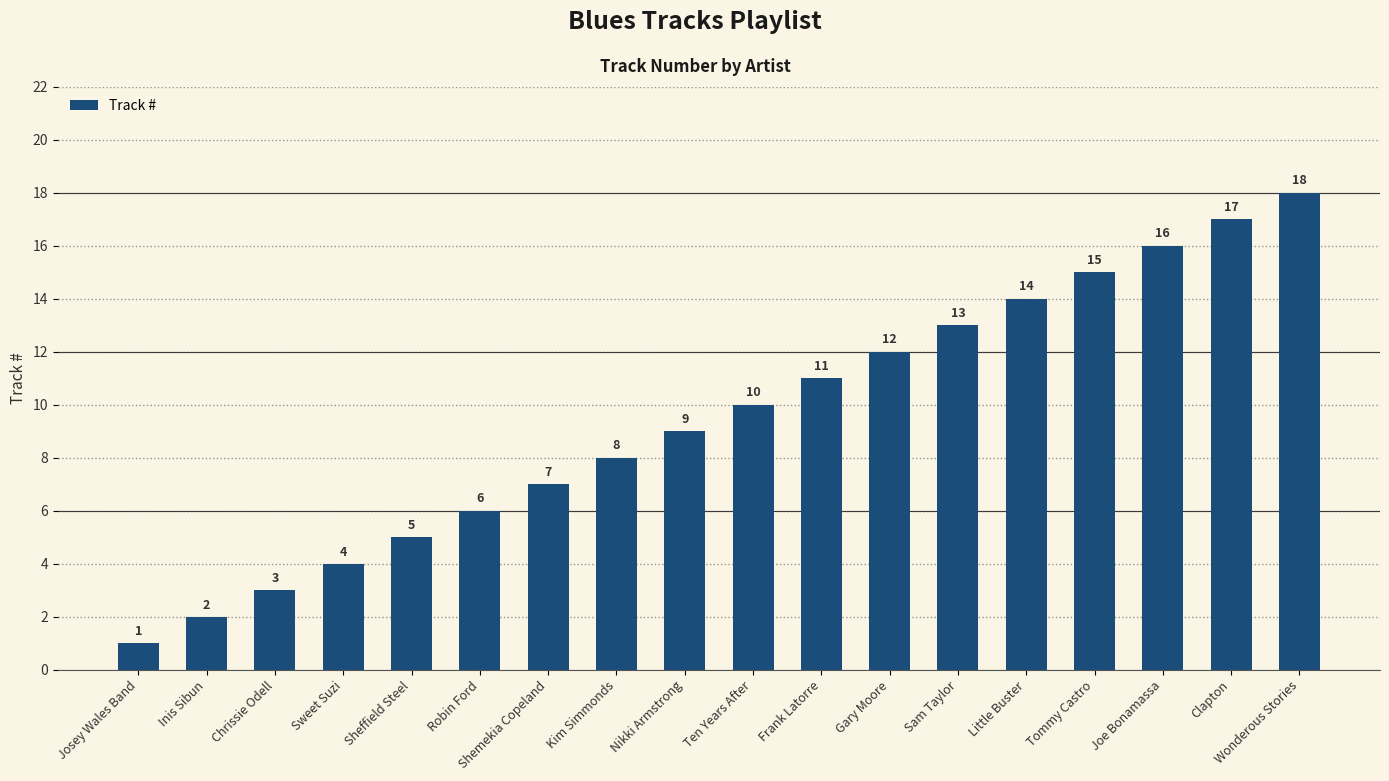

What is the sum of all values?

171